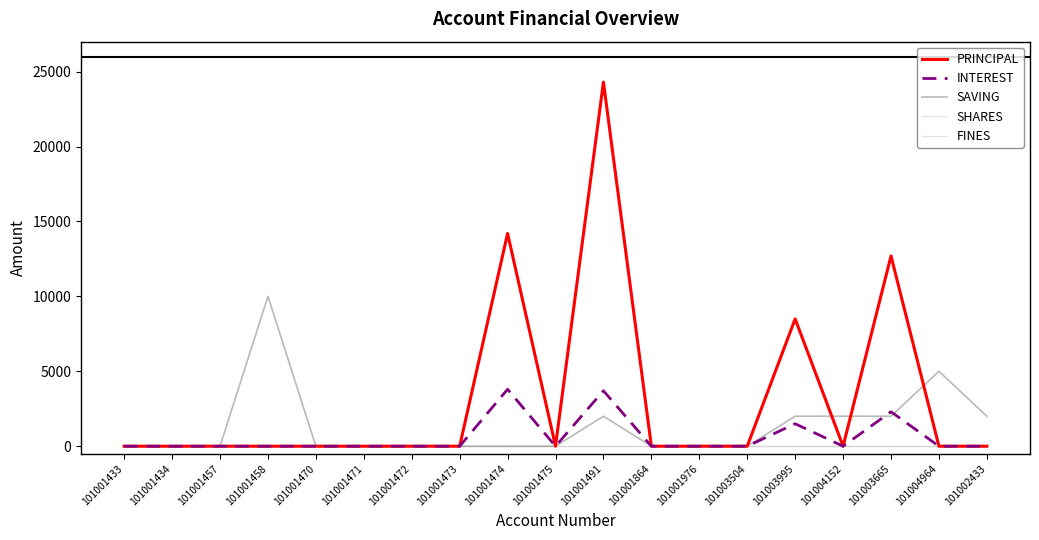

Is this an area chart (filled region under the line)?

No